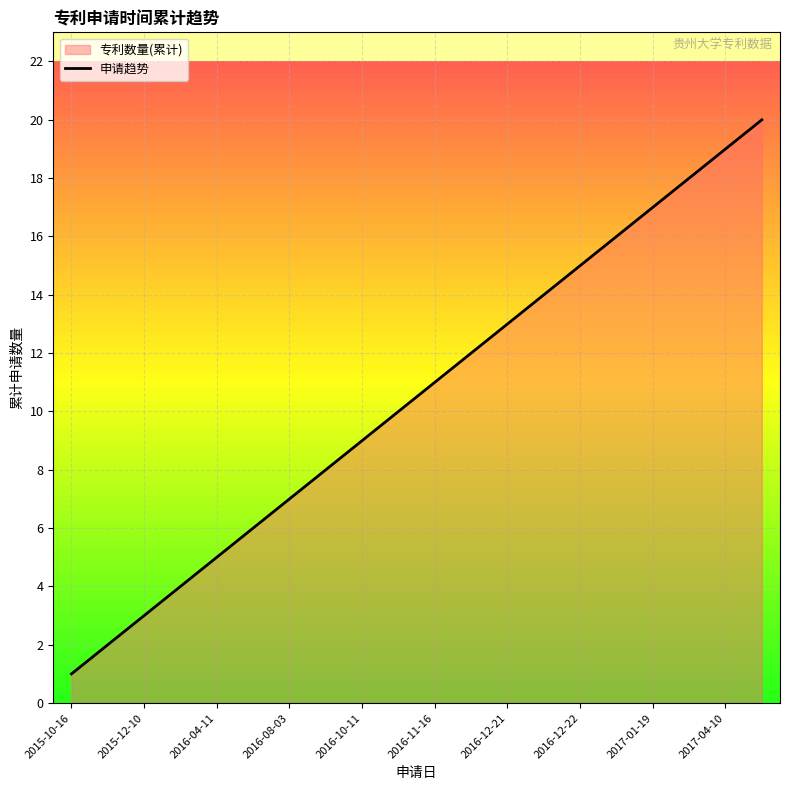

What is the change in value from 2015-11-04 to 2016-12-22?

+13